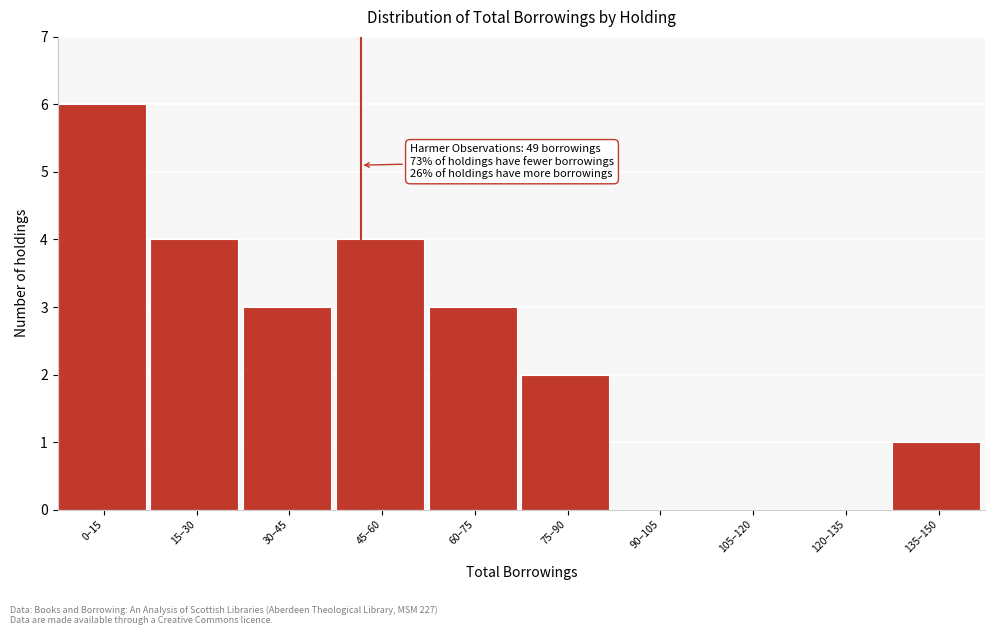

Reading right to left, transcribe all the data shown in this chart.

135–150=1	120–135=0	105–120=0	90–105=0	75–90=2	60–75=3	45–60=4	30–45=3	15–30=4	0–15=6